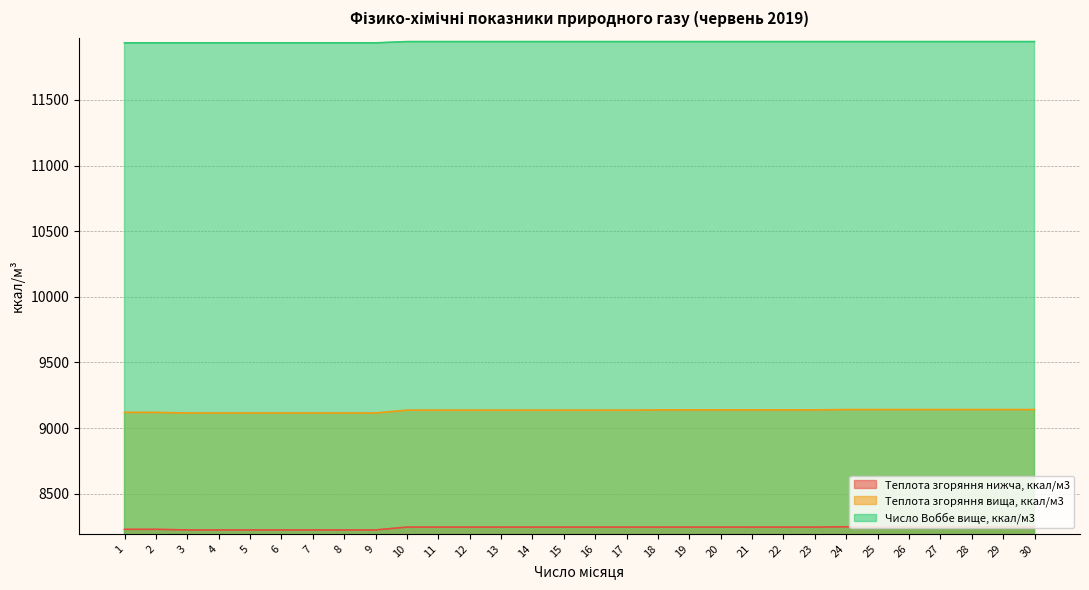

At which label does Число Воббе вище, ккал/м3 first exceed 11944?

10